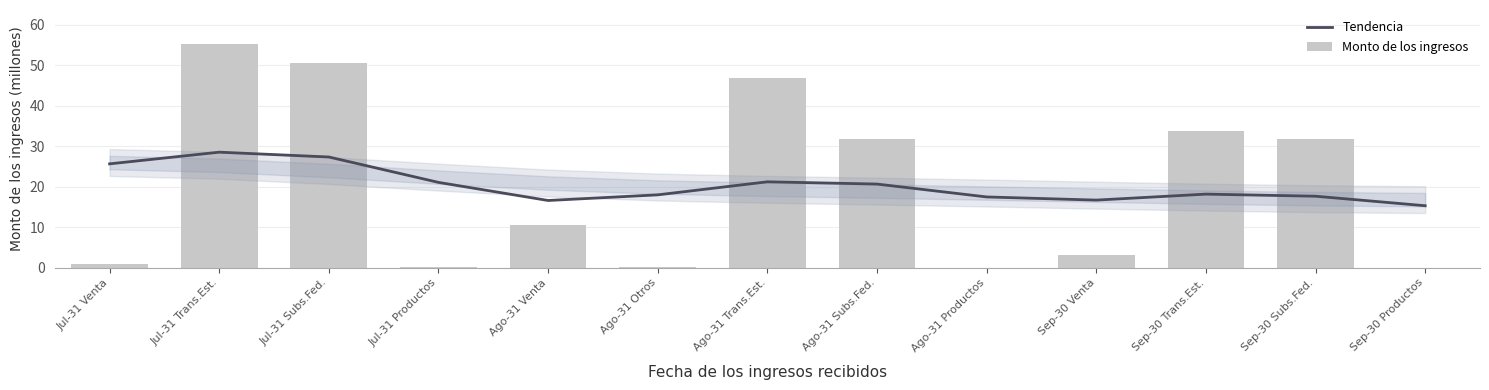

At which label does Tendencia first exceed 18?

Jul-31 Venta